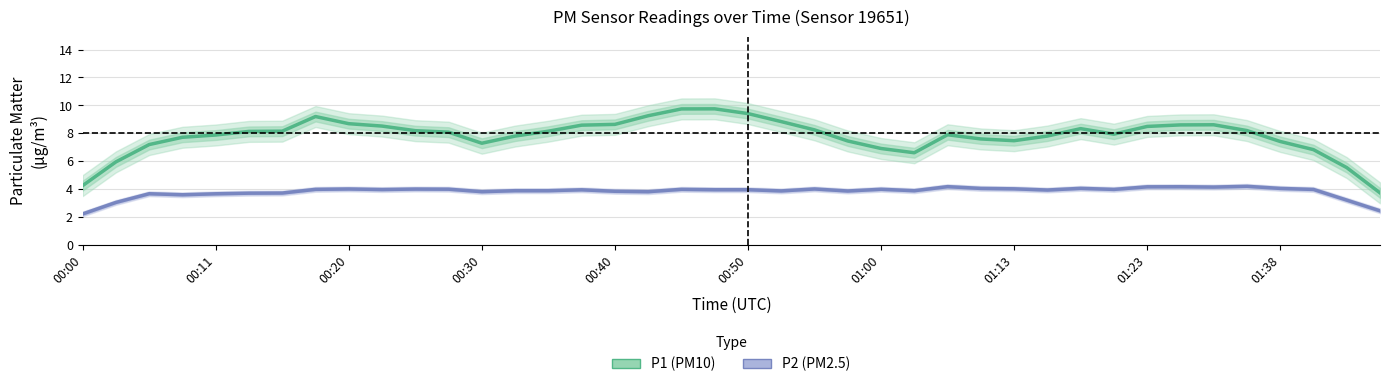

At which label does P2 (PM2.5) reach its minimum?

00:00